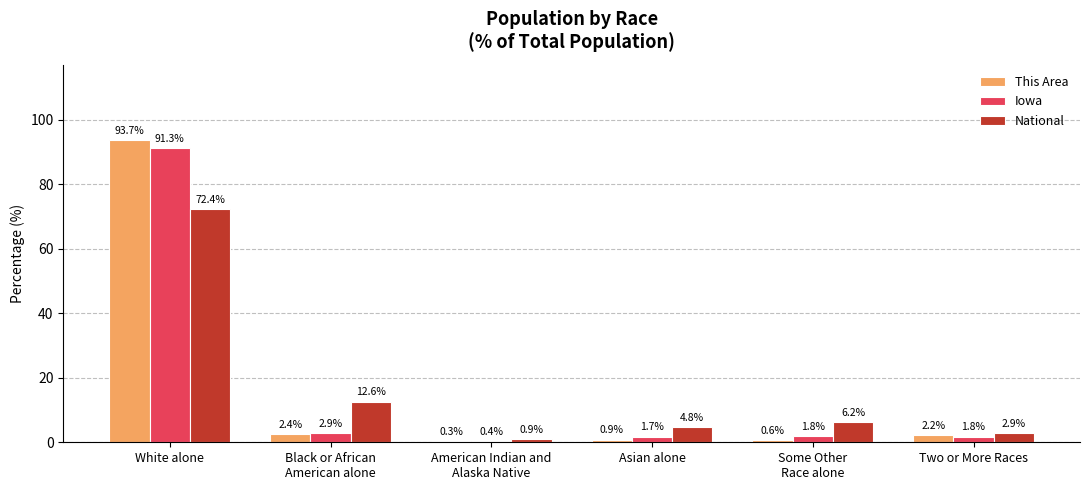

What are all the series names shown in the legend?

This Area, Iowa, National